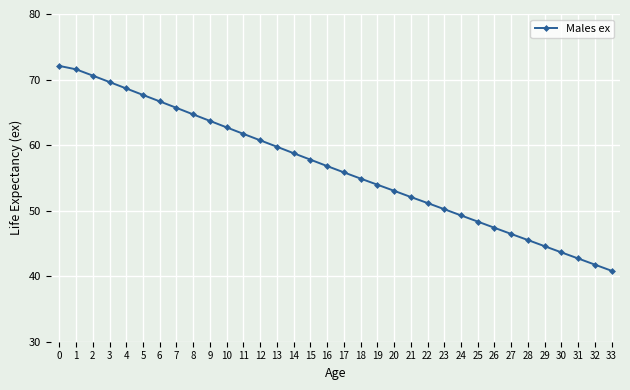

Reading right to left, list all the values displayed in this chart.

40.8	41.8	42.7	43.6	44.6	45.5	46.4	47.4	48.3	49.3	50.2	51.2	52.1	53.0	54.0	54.9	55.8	56.8	57.8	58.8	59.8	60.7	61.7	62.7	63.7	64.7	65.7	66.7	67.7	68.6	69.6	70.6	71.6	72.1